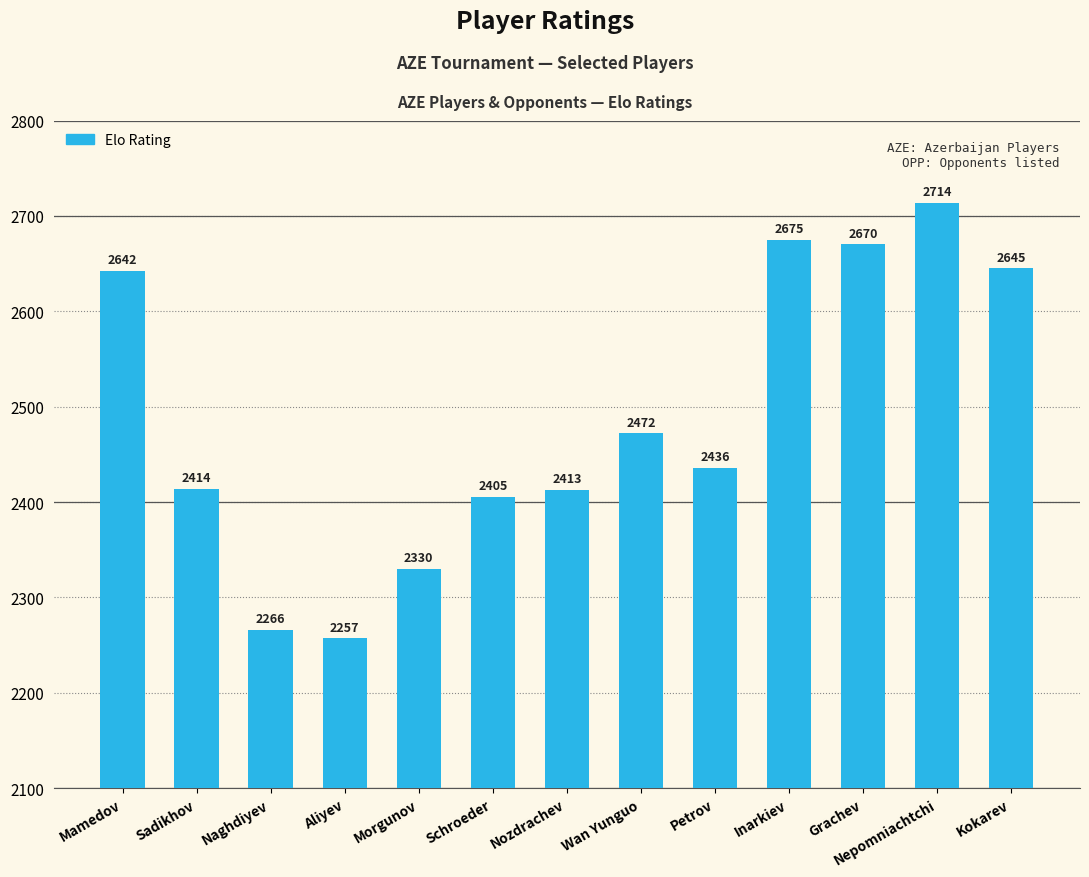

Are the bars grouped side by side (vs. stacked)?

No